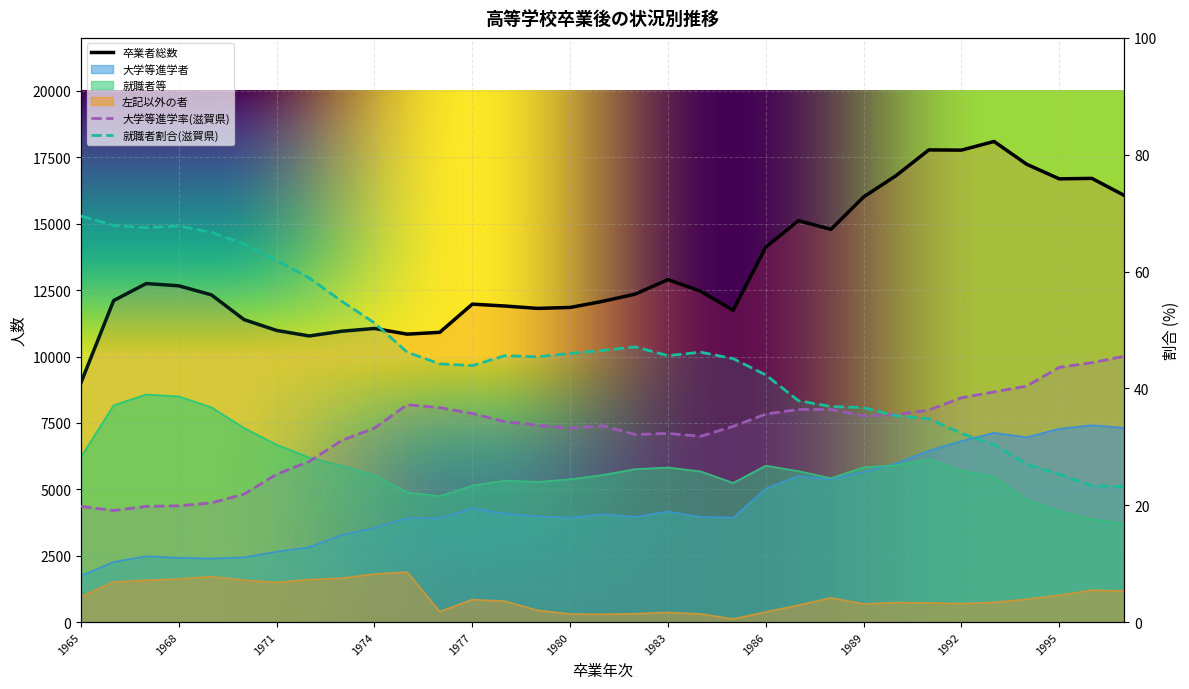

What is the value of the 大学等進学者 point at the 9th from the left?

3279.0